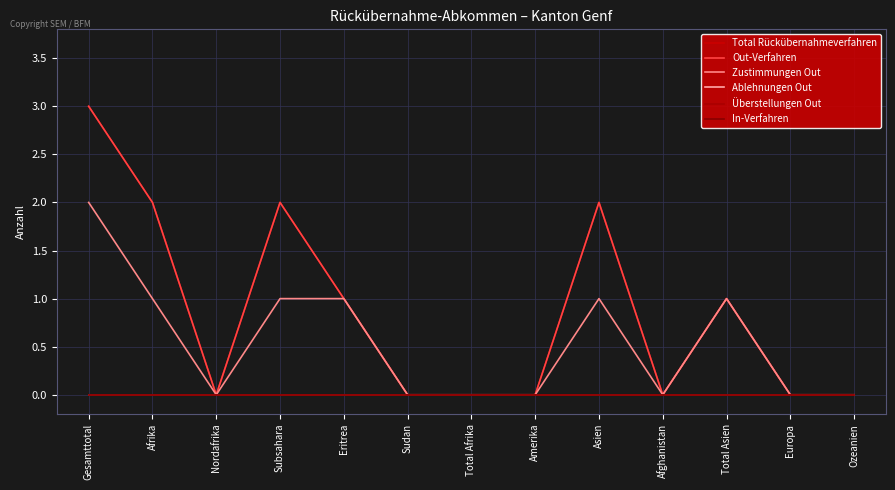

The value of Total Rückübernahmeverfahren at Total Afrika is -1. True or false?

False